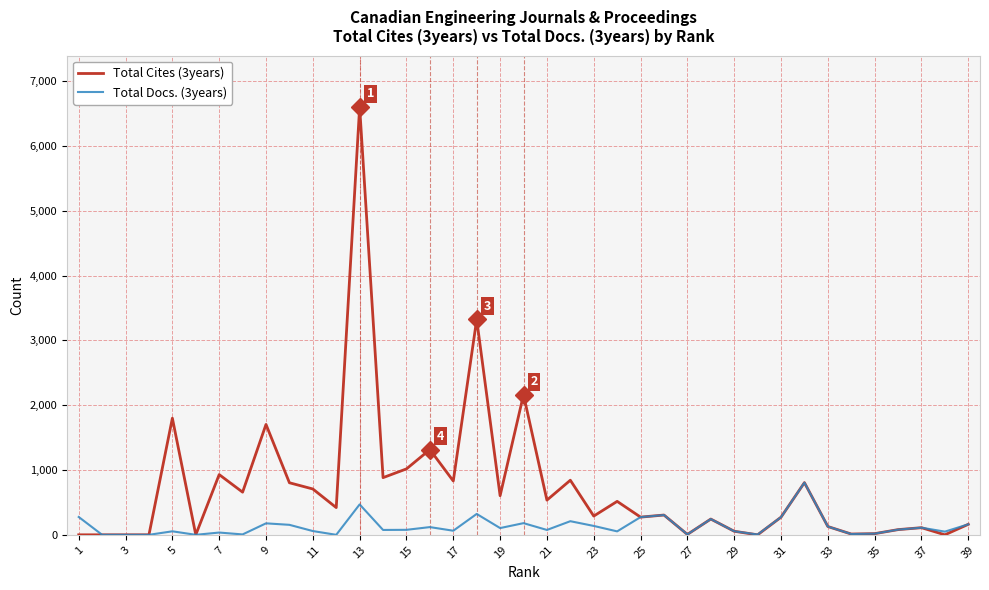

In Total Docs. (3years), how many points are higher than both neighbors (excluding endpoints)?

12